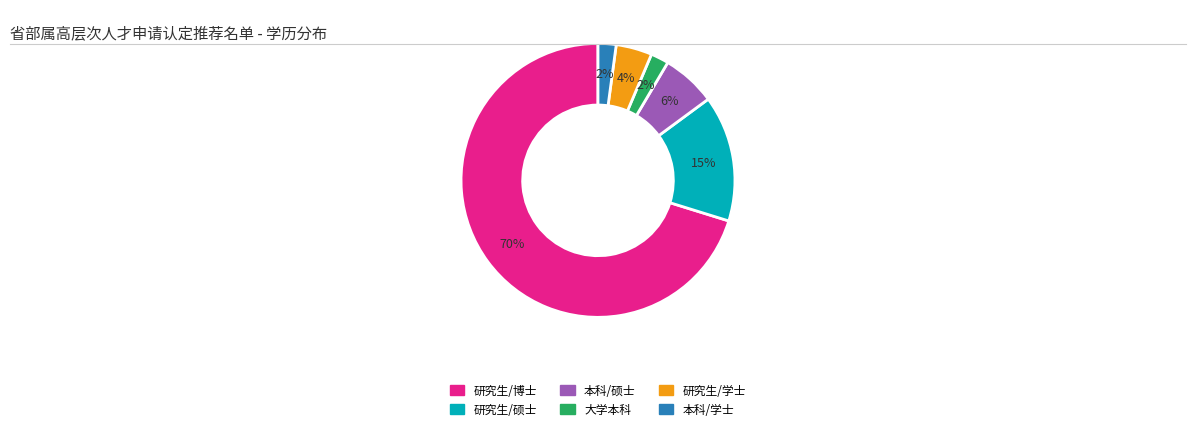

To the nearest percent, what is the average slice percentage?

17%